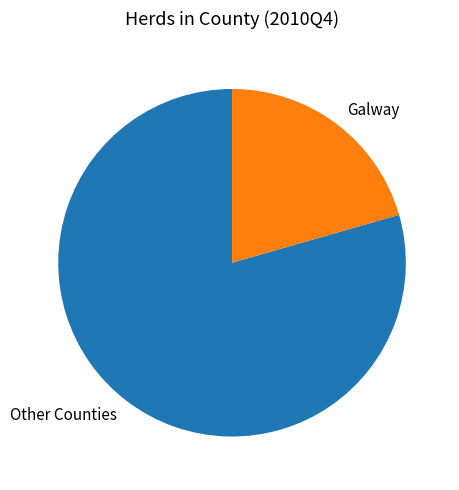

Which has a higher value, Other Counties or Galway?

Other Counties